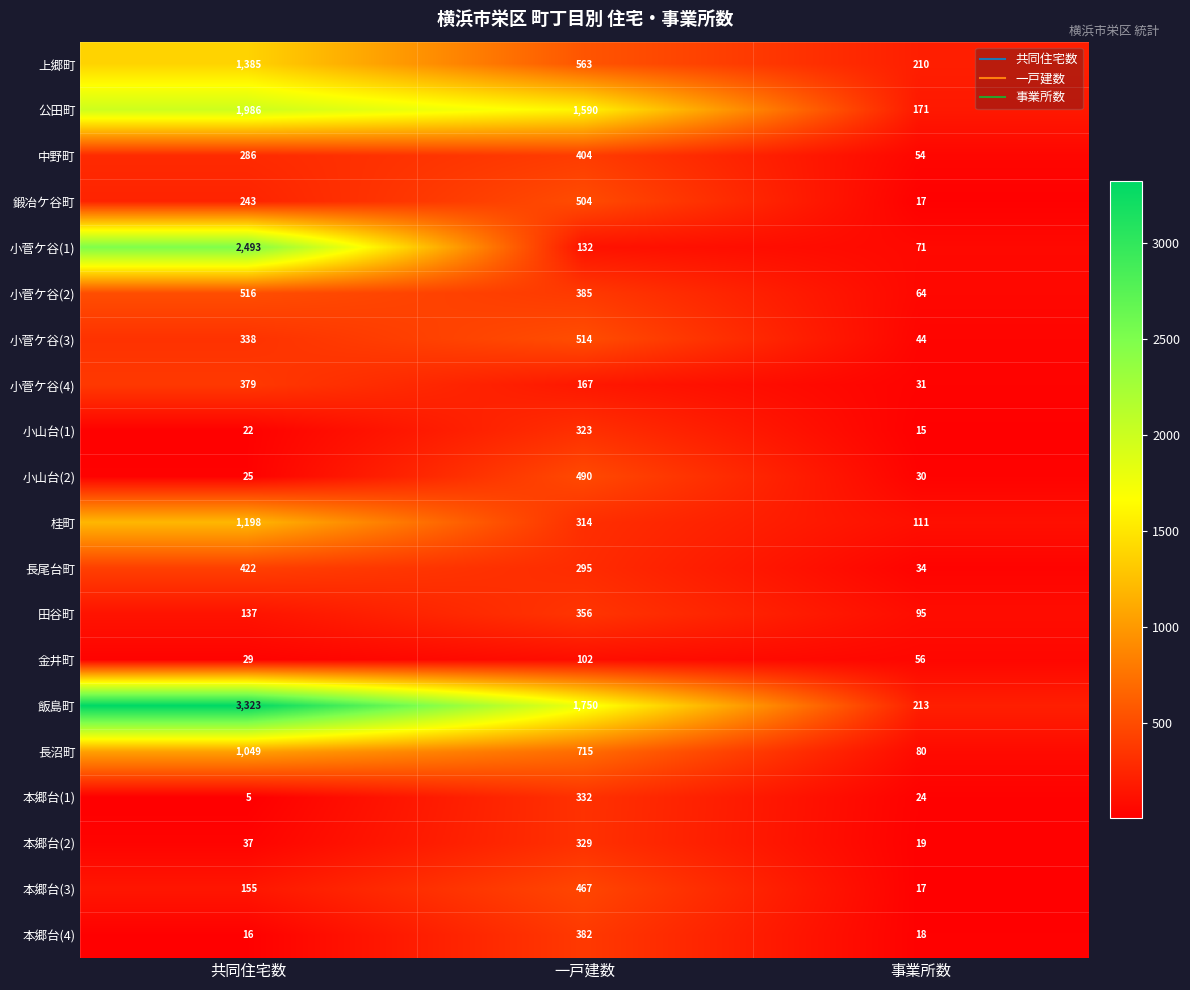

What is the average value of the 桂町 series?

541